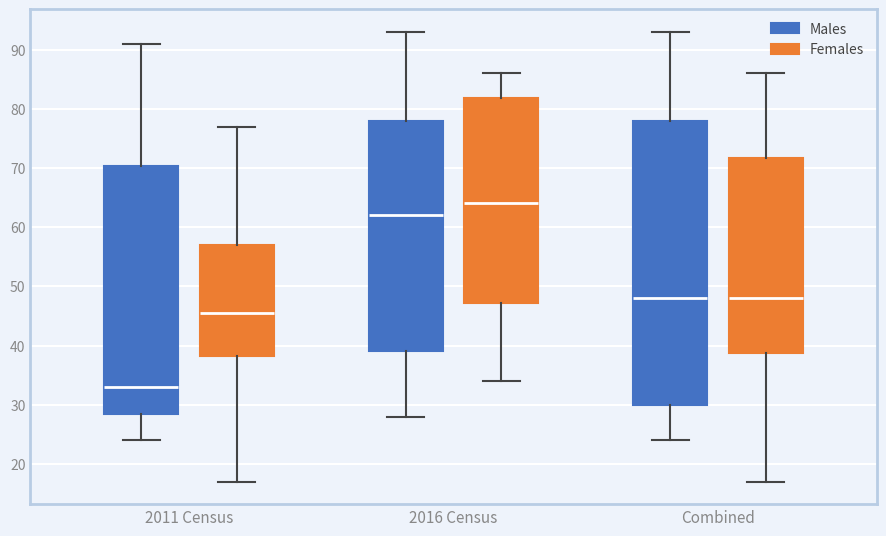

Reading left to right, transcribe this box plot: for each box, give where its median line is, the range the box spans, and where its two whiskers end, as read against the y-axis. The values are not printed on the chart, so give them approximately, as read against the axis.

2011 Census (Males): median 33, box 29 to 70, whiskers 24 to 91
2011 Census (Females): median 46, box 38 to 57, whiskers 17 to 77
2016 Census (Males): median 62, box 39 to 78, whiskers 28 to 93
2016 Census (Females): median 64, box 47 to 82, whiskers 34 to 86
Combined (Males): median 48, box 30 to 78, whiskers 24 to 93
Combined (Females): median 48, box 39 to 72, whiskers 17 to 86